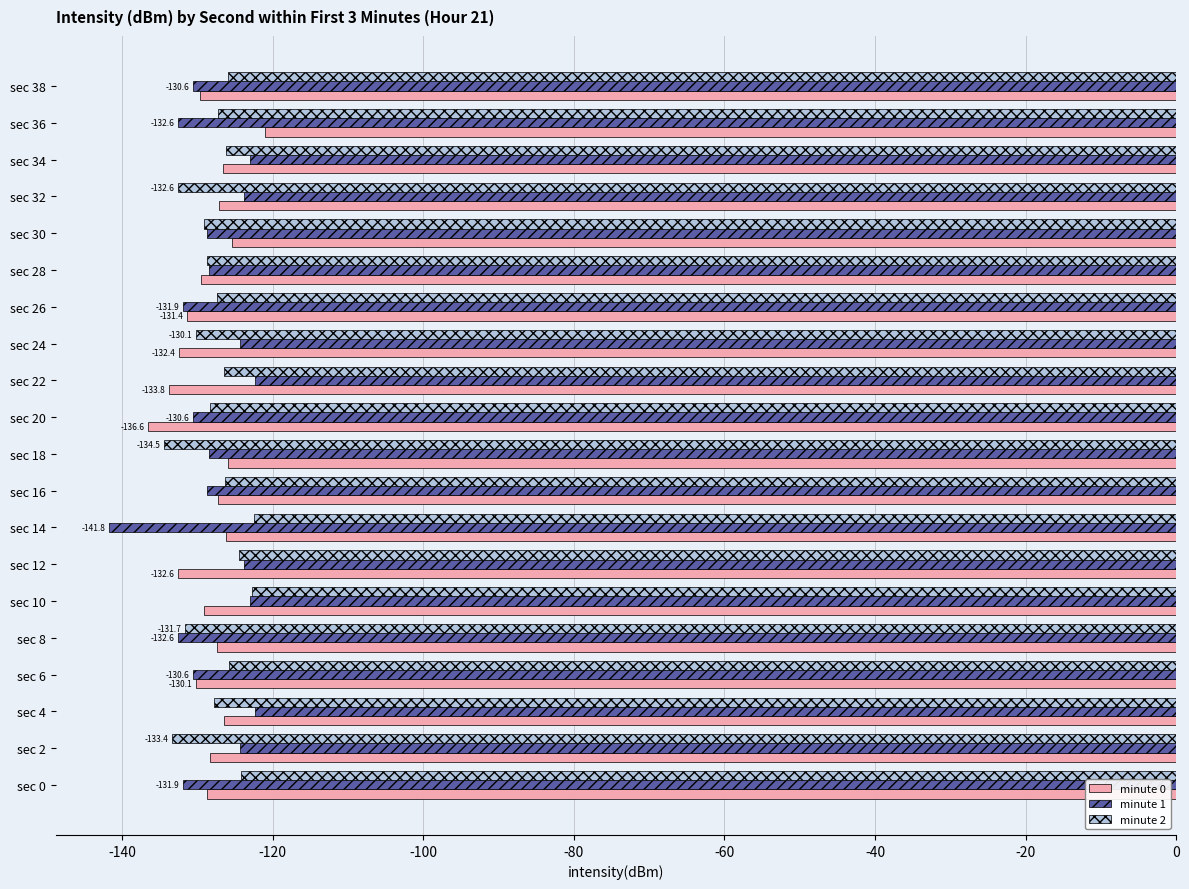

Is the value of minute 2 at sec 12 greater than the value of minute 0 at sec 38?

Yes